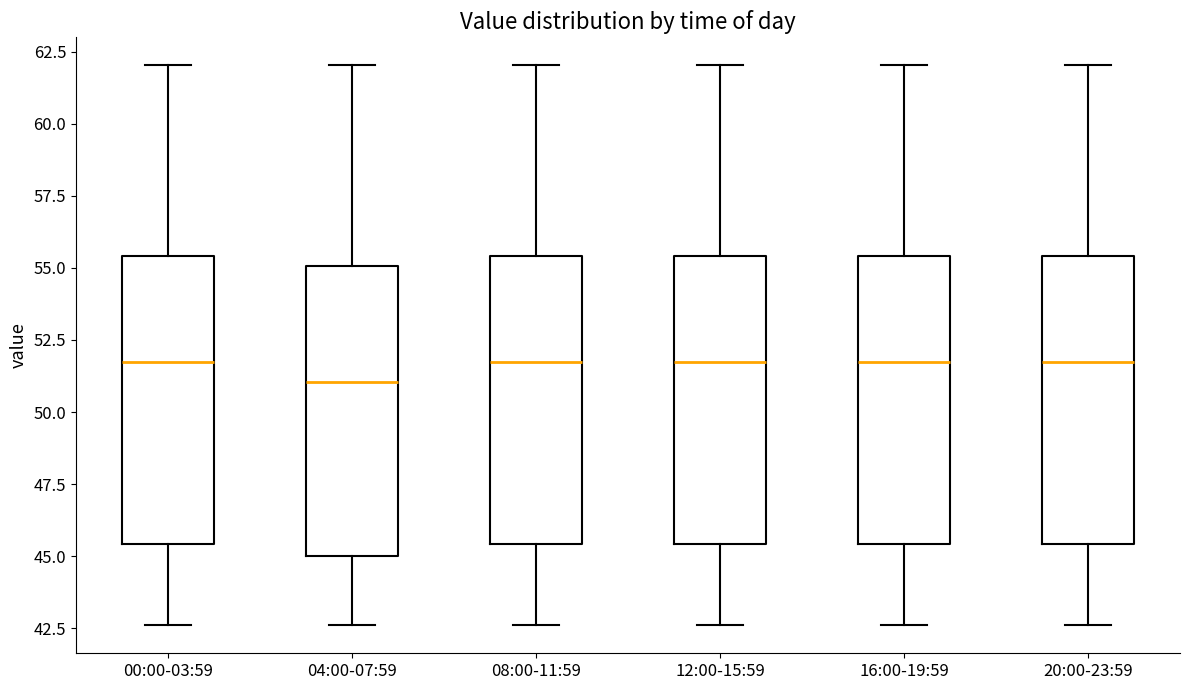

Reading left to right, read every box against the y-axis: the position of its median line, the range the box covers, and the ends of its whiskers. The values are not printed on the chart, so give them approximately, as read against the axis.

00:00-03:59: median 51.5, box 45.5 to 55.5, whiskers 42.5 to 62.0
04:00-07:59: median 51.0, box 45.0 to 55.0, whiskers 42.5 to 62.0
08:00-11:59: median 51.5, box 45.5 to 55.5, whiskers 42.5 to 62.0
12:00-15:59: median 51.5, box 45.5 to 55.5, whiskers 42.5 to 62.0
16:00-19:59: median 51.5, box 45.5 to 55.5, whiskers 42.5 to 62.0
20:00-23:59: median 51.5, box 45.5 to 55.5, whiskers 42.5 to 62.0